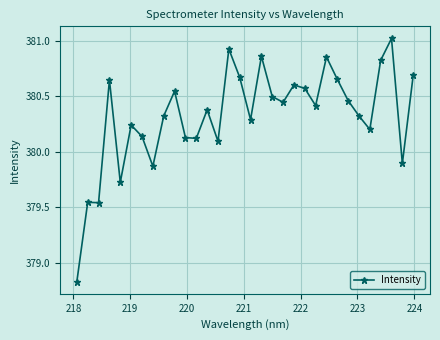

How many data points does each series have?

32